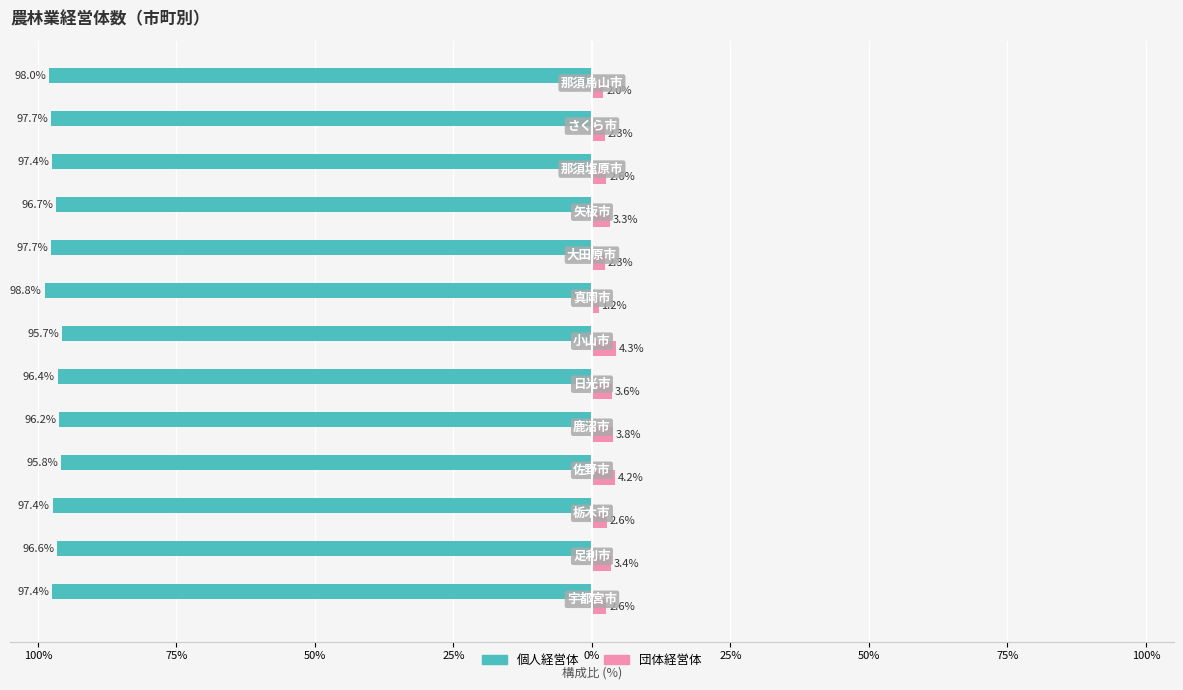

What are all the series names shown in the legend?

個人経営体, 団体経営体